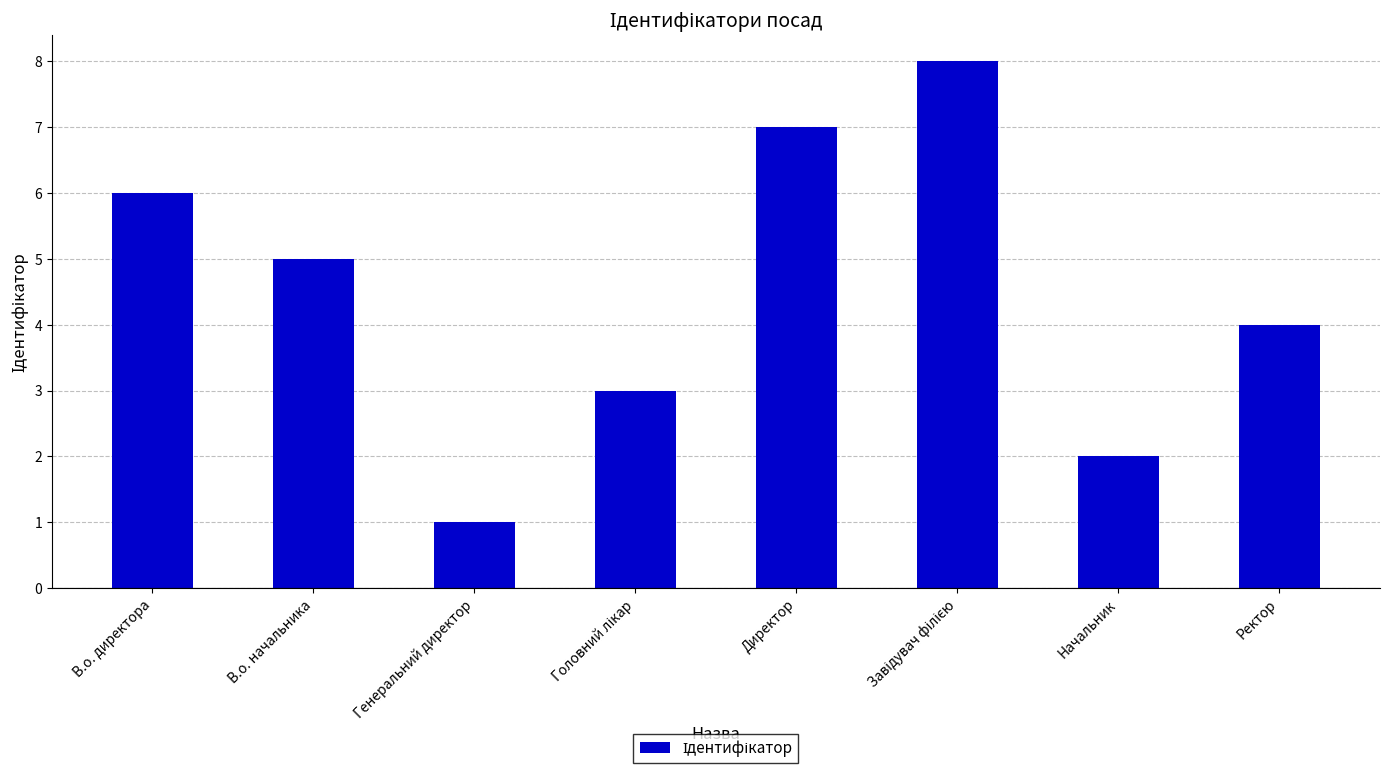

Does the chart contain stacked bars?

No